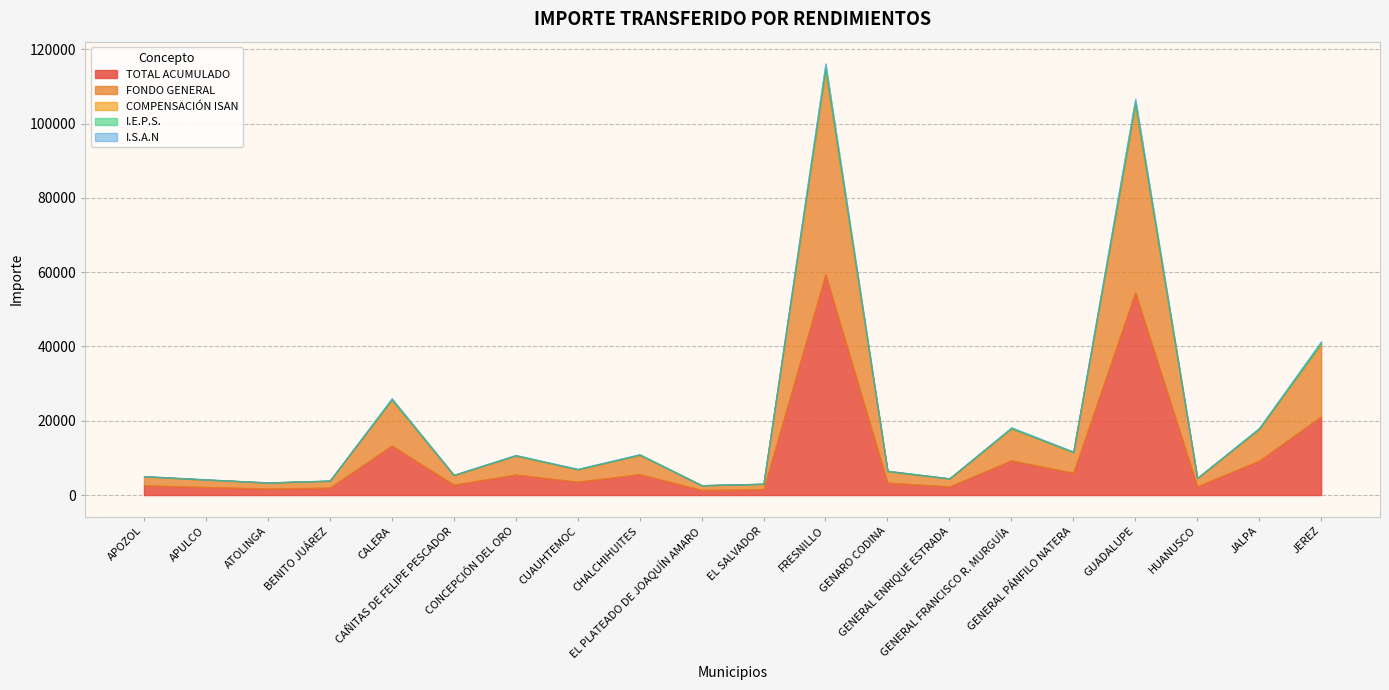

At which category is the sum across all series the highest?

FRESNILLO